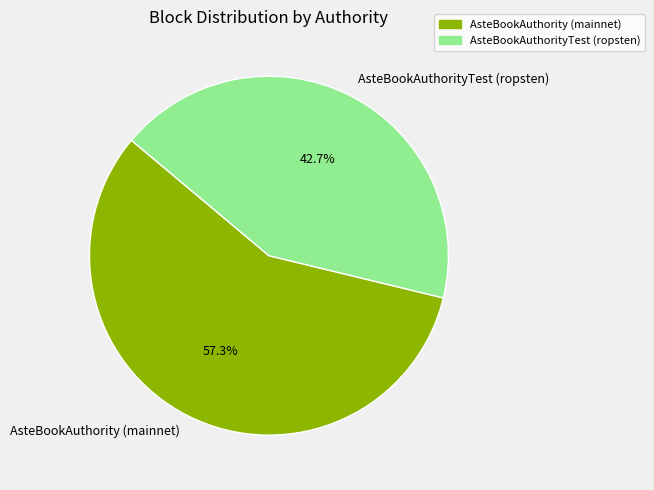

Approximately how many times larger is the value at AsteBookAuthority (mainnet) compared to AsteBookAuthorityTest (ropsten)?

1.3